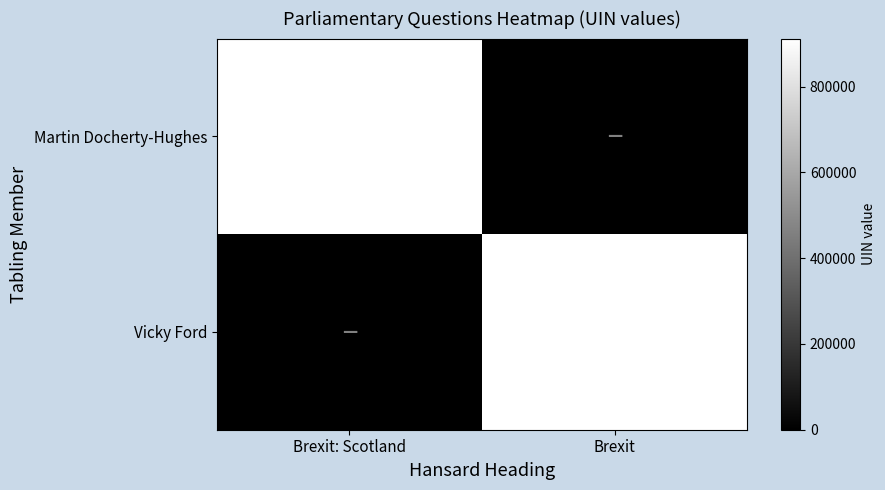

The Vicky Ford series shows 502573 at Brexit. True or false?

False